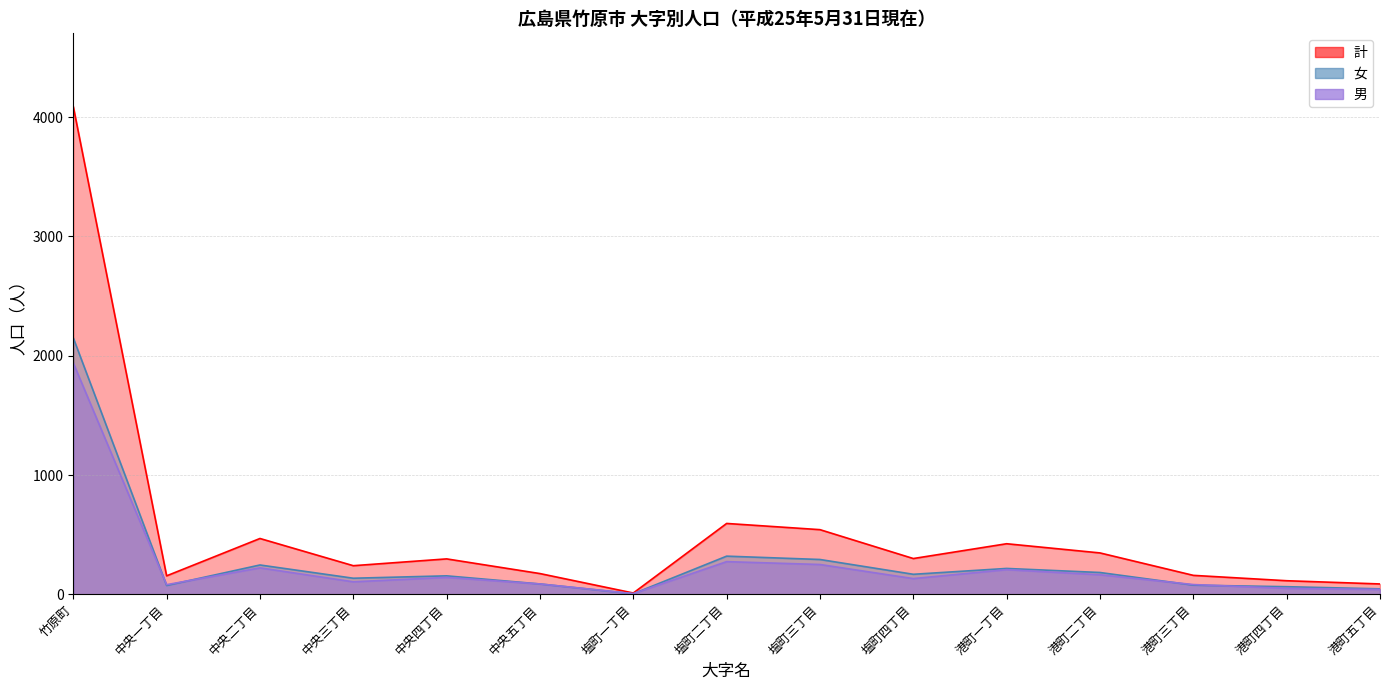

What is the label of the 4th point from the right?

港町二丁目